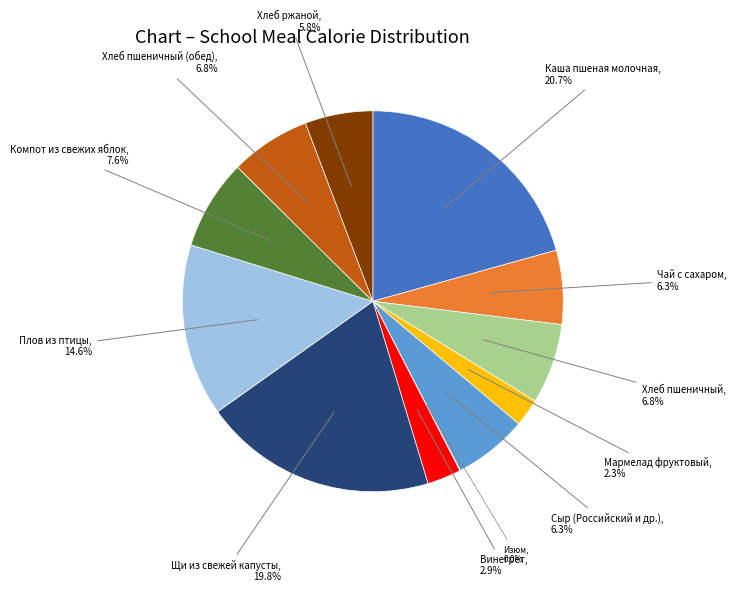

Does any single category account for the majority?

No